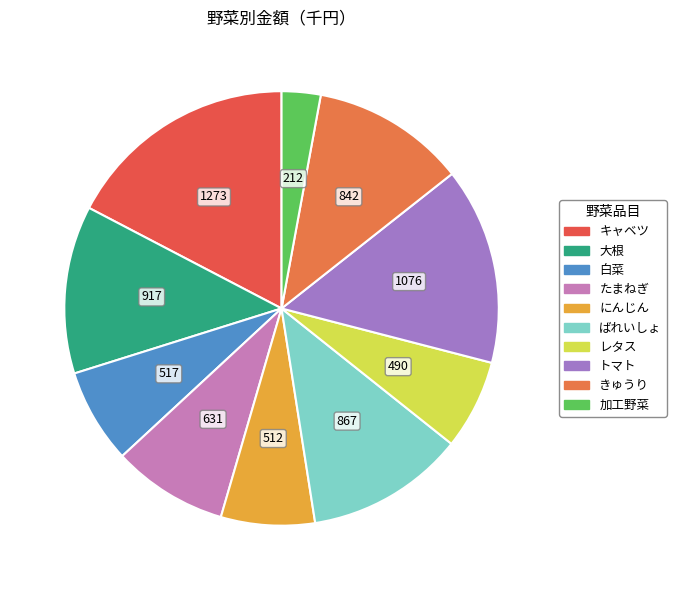

To the nearest percent, what is the combined percentage of 白菜 and トマト?

22%